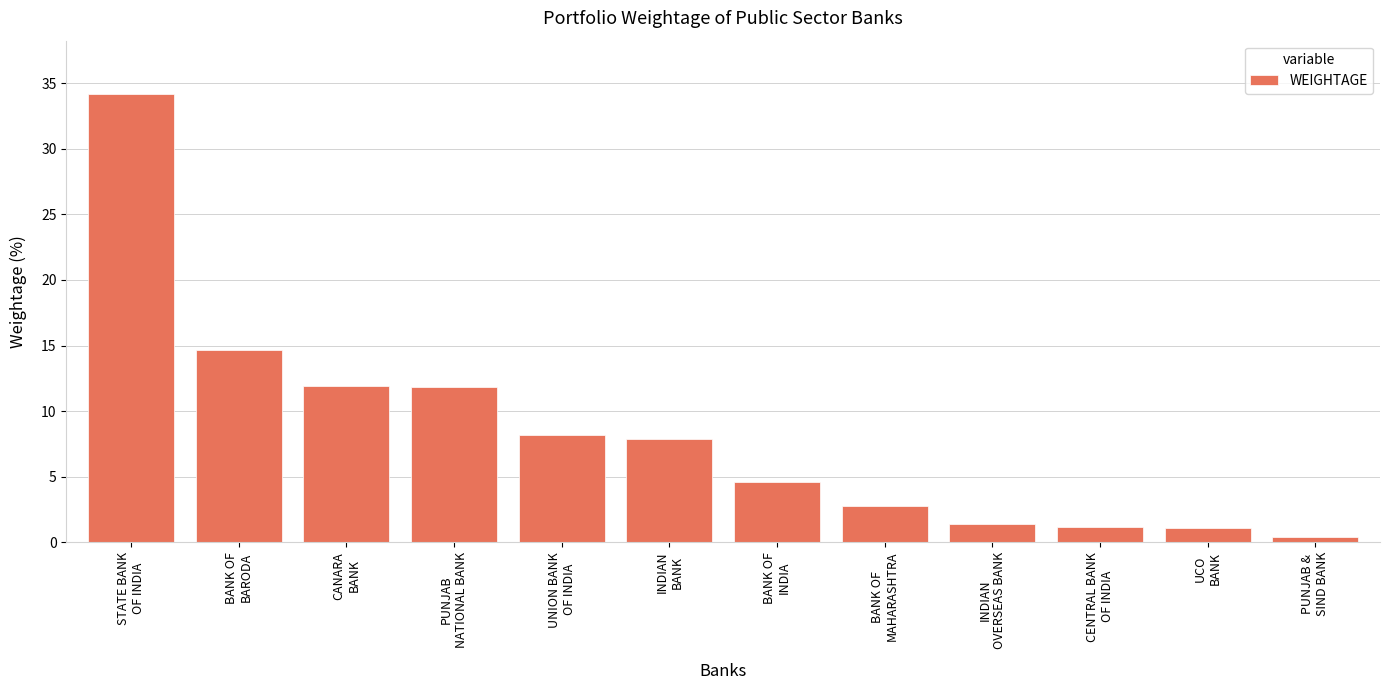

How many data points are less than 7?

6